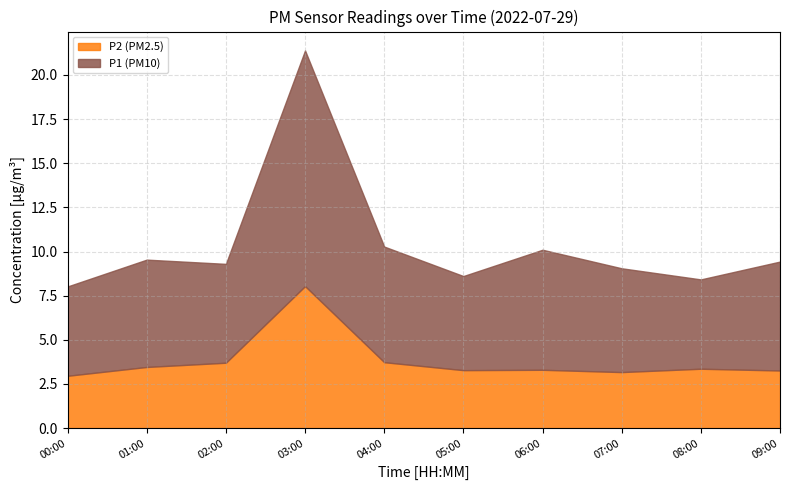

True or false: P2 and P1 intersect in this chart.

False